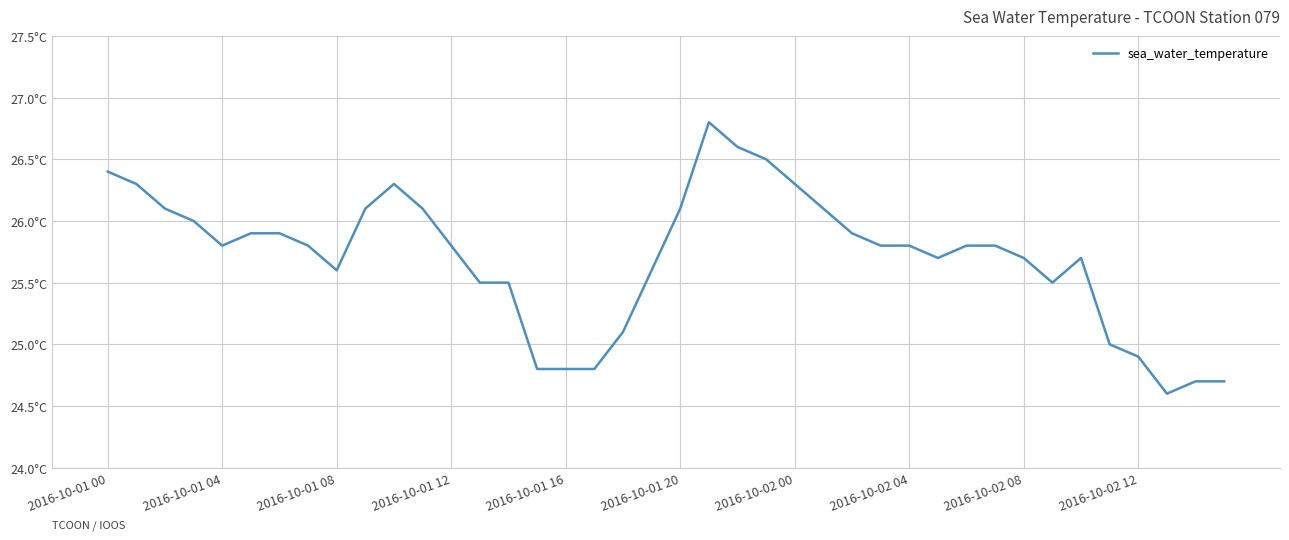

Is this an area chart (filled region under the line)?

No